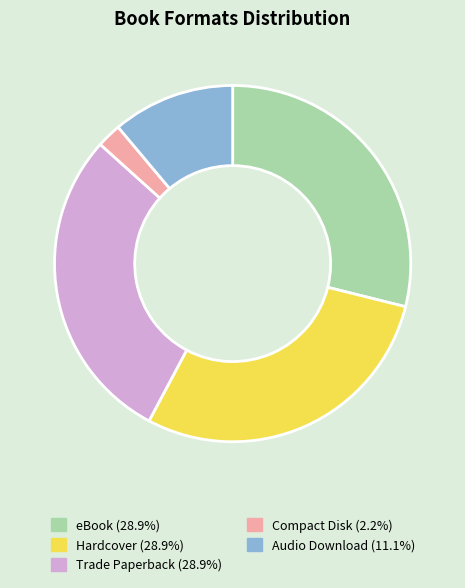

Is it true that Hardcover is 29% of the pie?

True